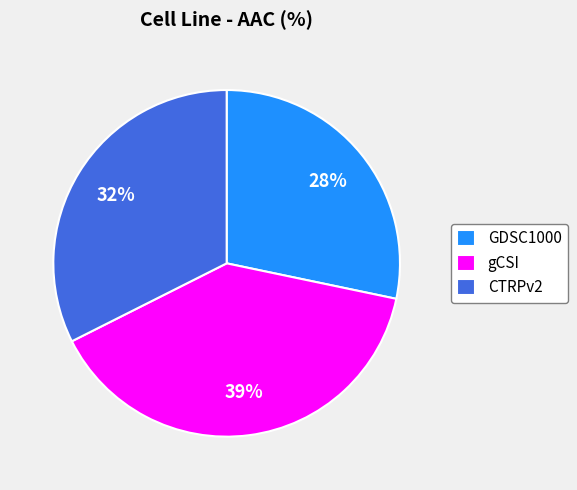

Is CTRPv2 the majority of the pie?

No